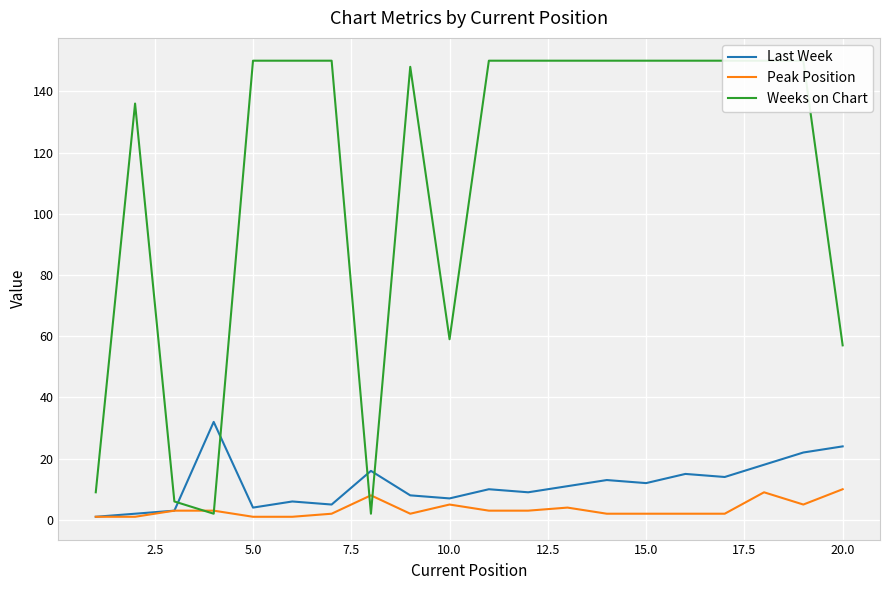

What is the highest value of the Last Week series?

32